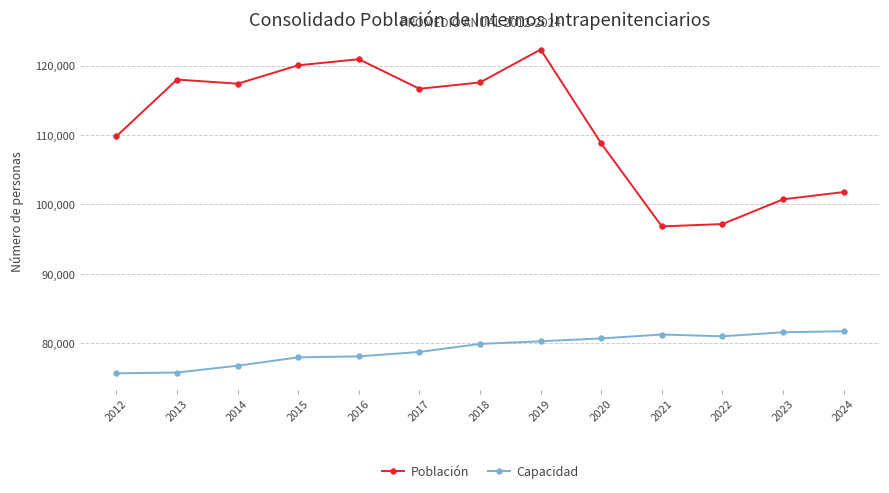

What are all the series names shown in the legend?

Población, Capacidad